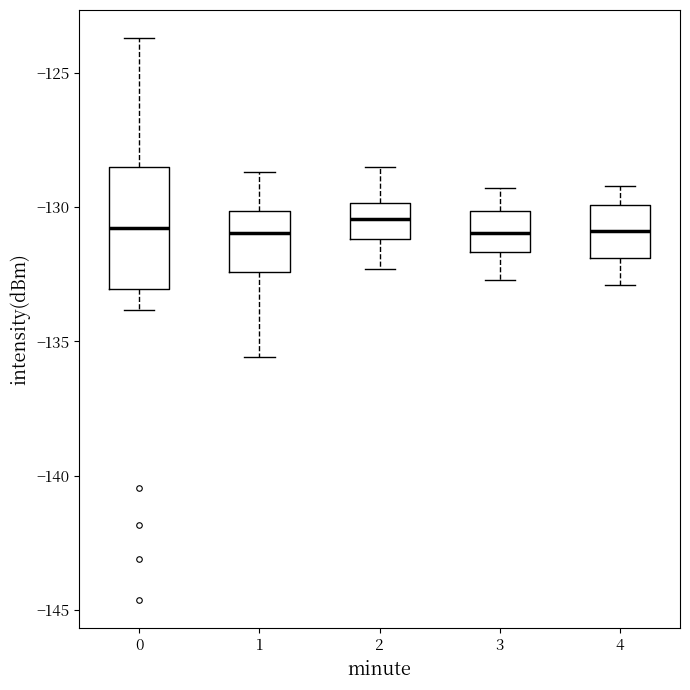

Reading left to right, transcribe this box plot: for each box, give where its median line is, the range the box spans, and where its two whiskers end, as read against the y-axis. The values are not printed on the chart, so give them approximately, as read against the axis.

0: median -131.0, box -133.0 to -128.5, whiskers -134.0 to -123.5
1: median -131.0, box -132.5 to -130.0, whiskers -135.5 to -128.5
2: median -130.5, box -131.0 to -130.0, whiskers -132.5 to -128.5
3: median -131.0, box -131.5 to -130.0, whiskers -132.5 to -129.5
4: median -131.0, box -132.0 to -130.0, whiskers -133.0 to -129.0